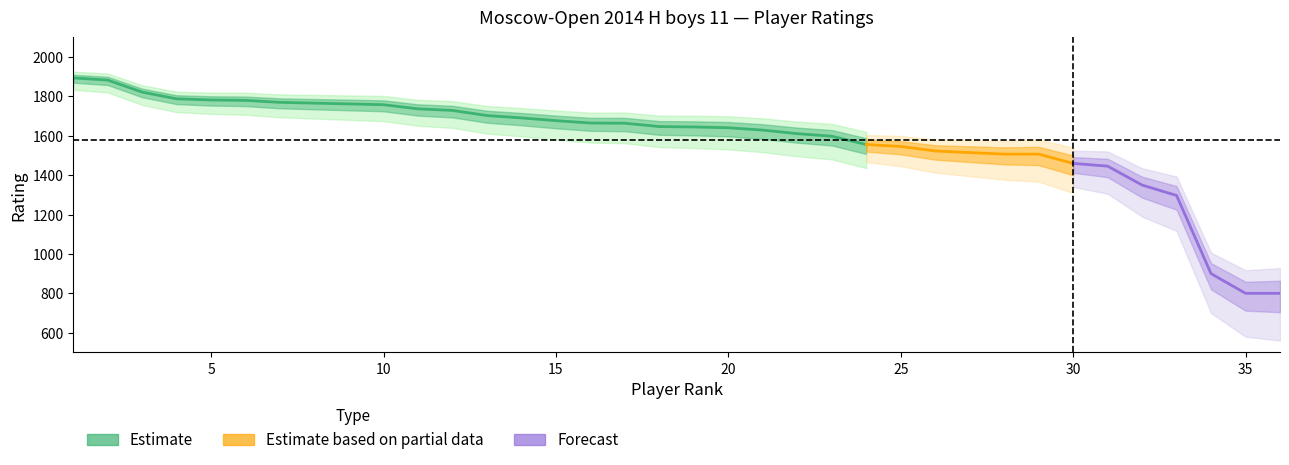

Reading left to right, transcribe all the data shown in this chart.

1=1894	2=1883	3=1822	4=1788	5=1782	6=1780	7=1770	8=1766	9=1762	10=1758	11=1737	12=1729	13=1703	14=1691	15=1677	16=1665	17=1664	18=1647	19=1645	20=1641	21=1629	22=1611	23=1598	24=1556	25=1546	26=1523	27=1515	28=1507	29=1507	30=1460	31=1446	32=1350	33=1297	34=900	35=800	36=800